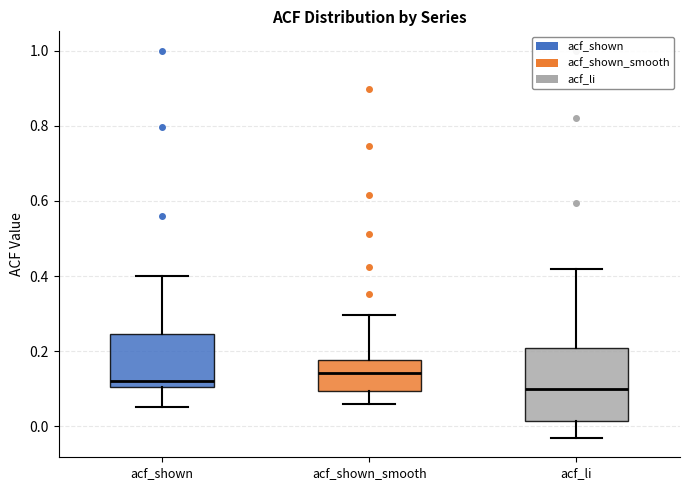

Which box's median line is the lowest?

acf_li